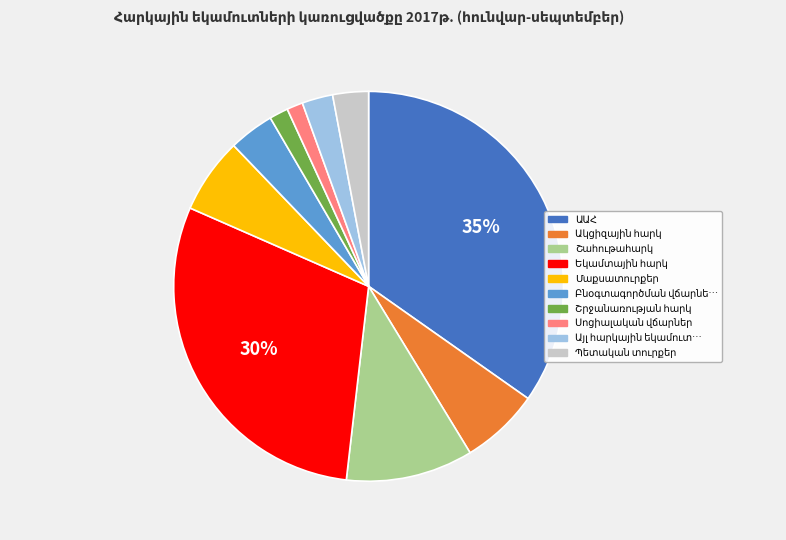

Is there any slice that represents more than half of the pie?

No